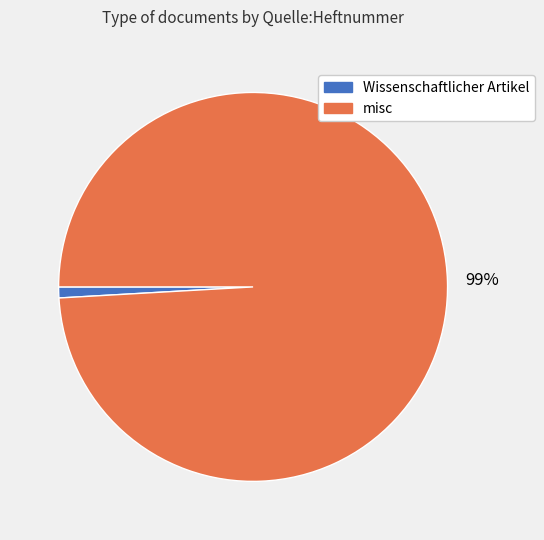

How many segments does this pie chart have?

2